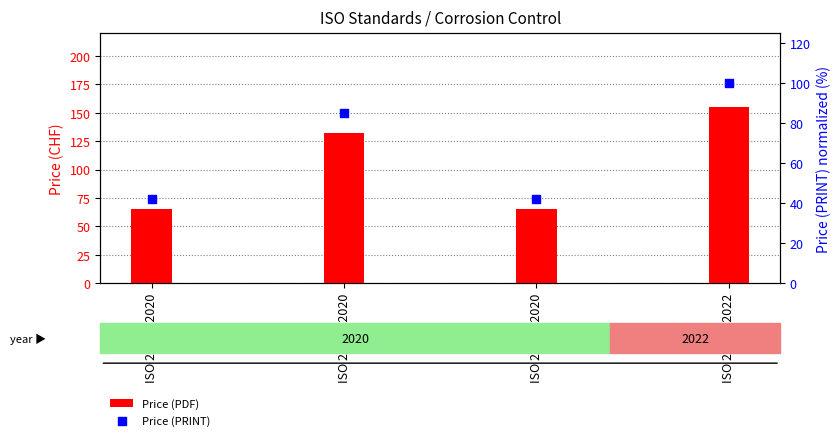

Which series contains the highest Y value?

Price (PDF)